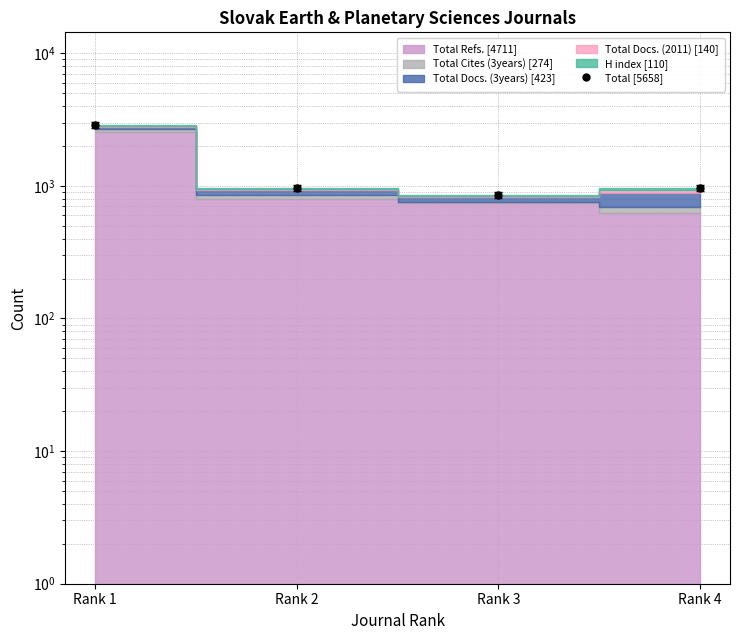

True or false: the data shows 965 at Rank 4.

True